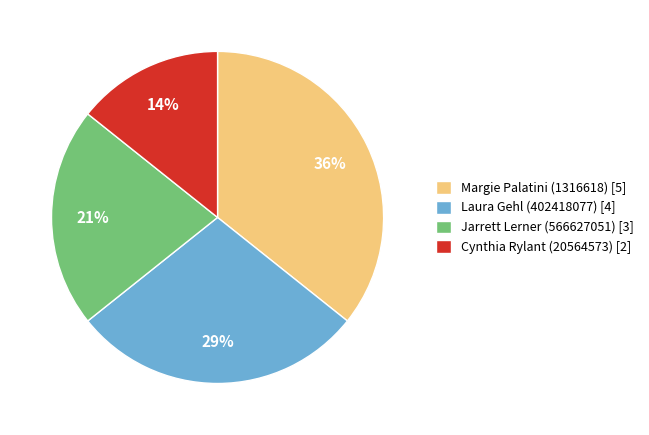

Is there any slice that represents more than half of the pie?

No